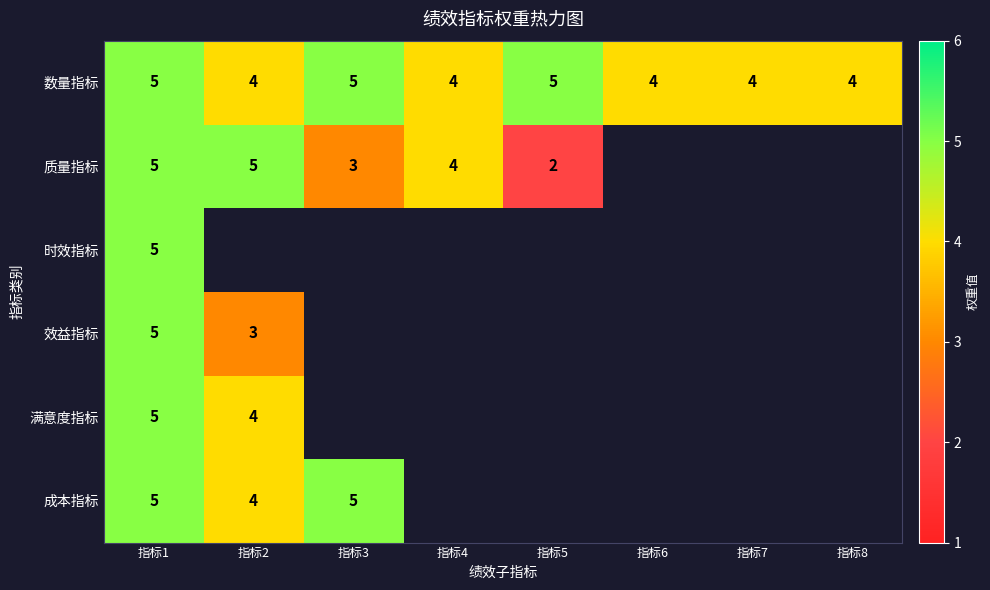

True or false: 时效指标 has a value of 3 at 指标1.

False